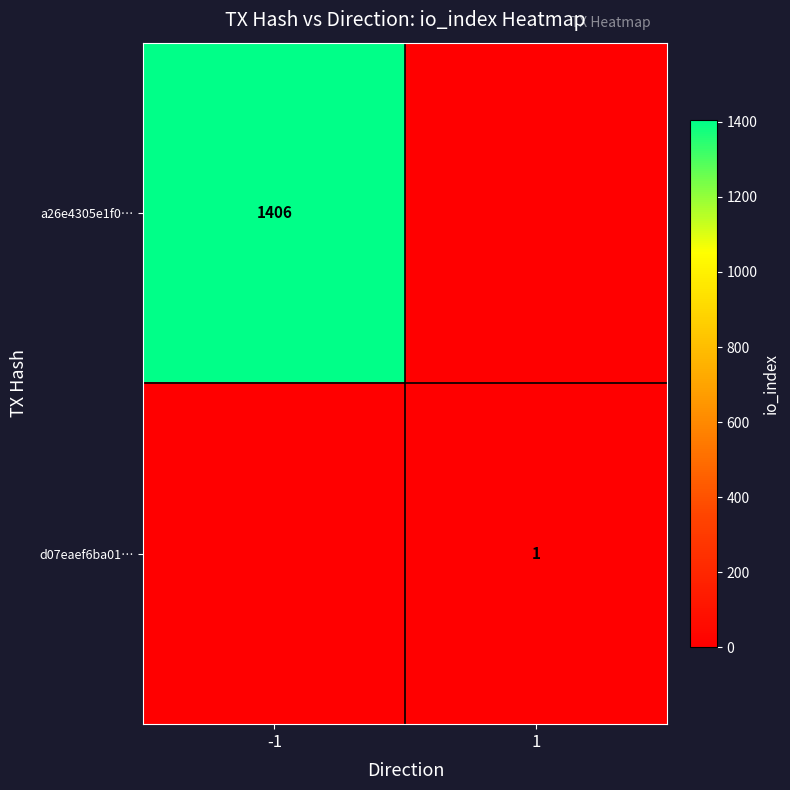

True or false: d07eaef6ba01… has a value of 1 at 1.

True